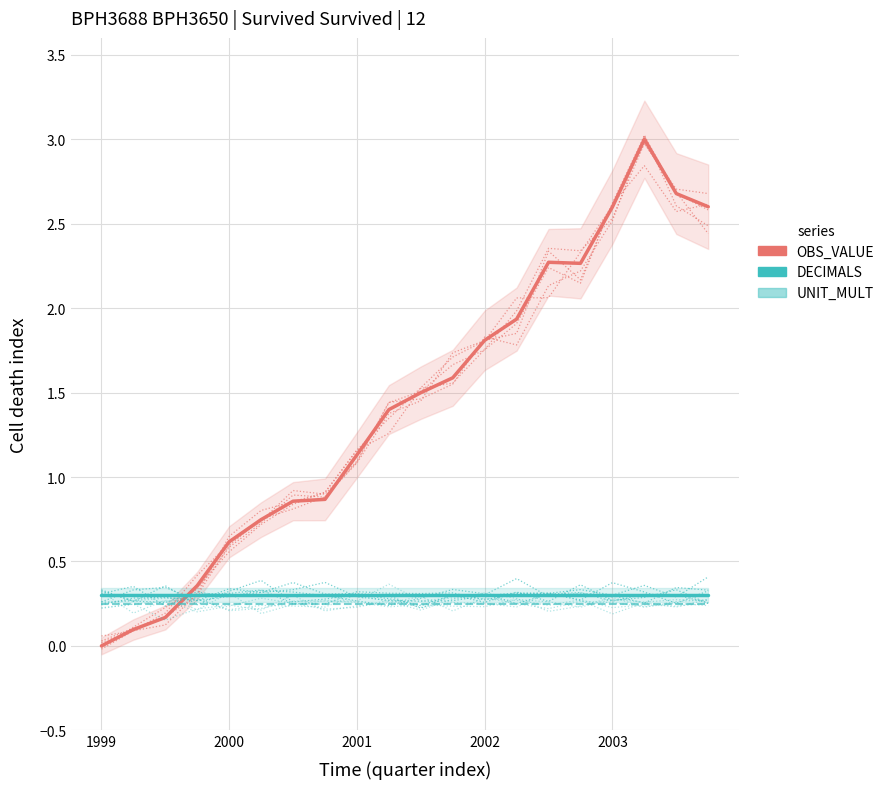

What is the label of the 14th point from the left?

13